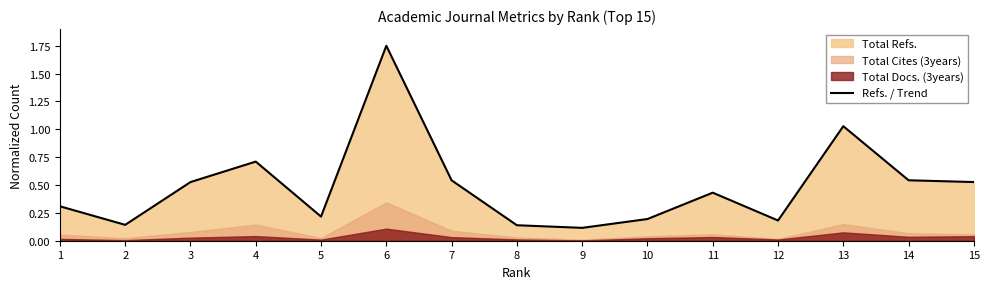

What is the value of the 13th point from the left?

1.0